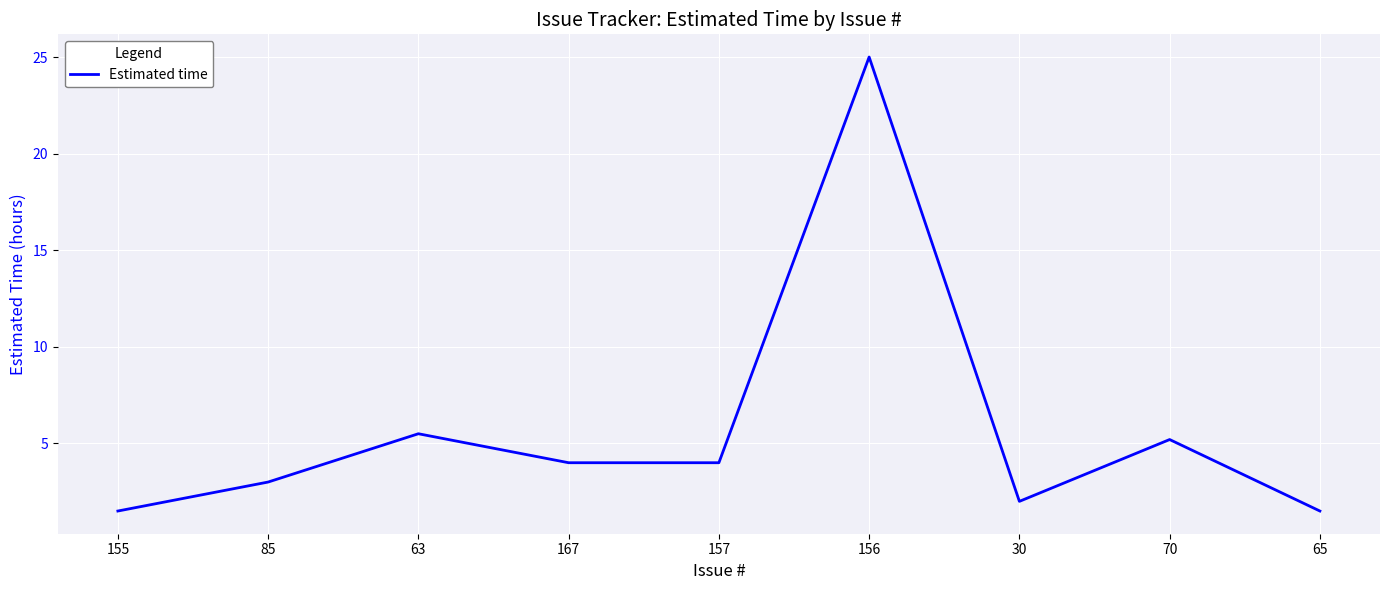

What position from the right is 30?

3